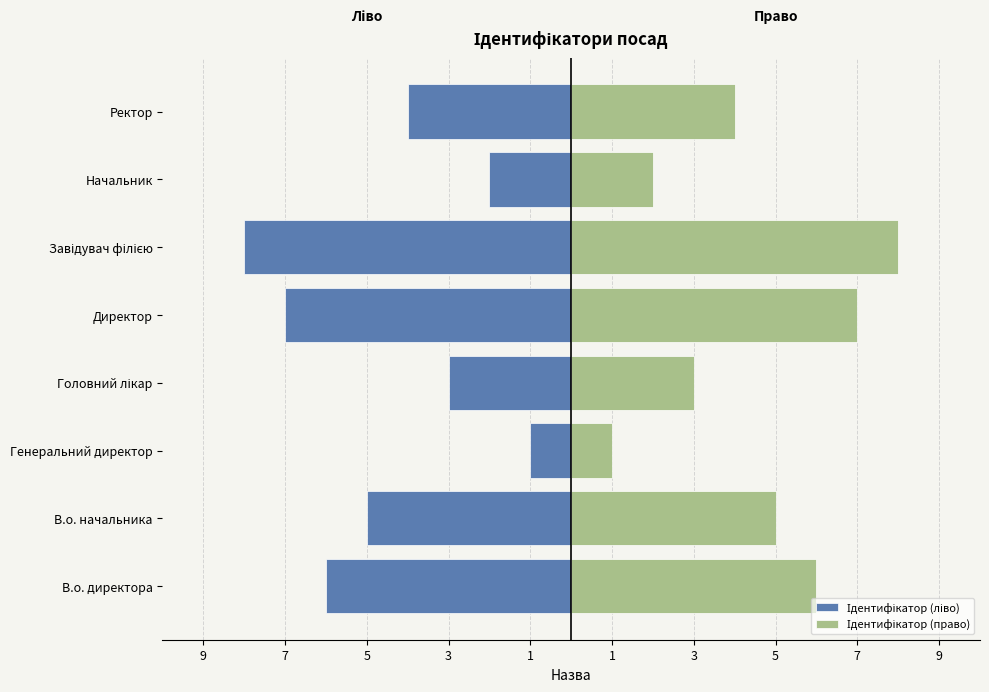

What is the value of the Ідентифікатор (право) bar at the 5th from the left?

7